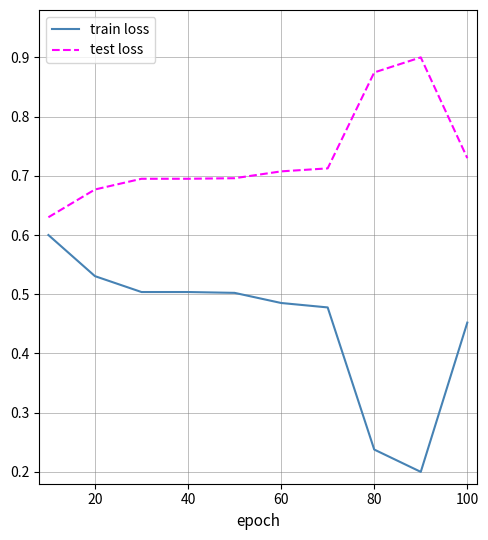

Which series has the largest range (max minus min)?

train loss